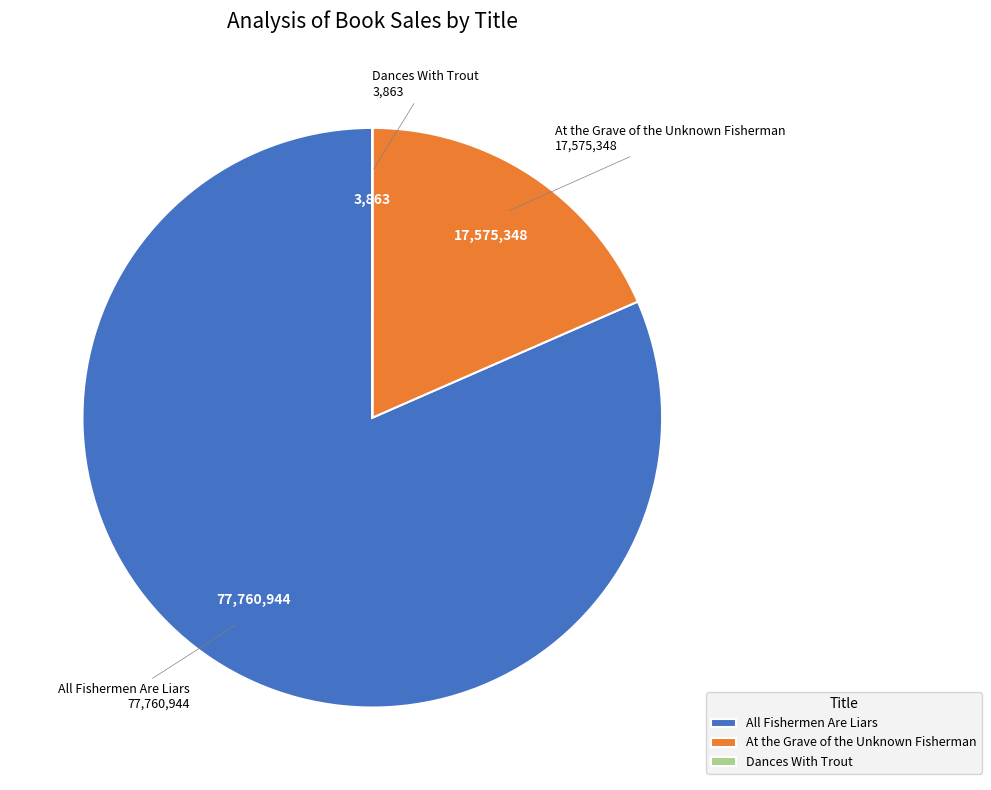

True or false: All Fishermen Are Liars accounts for 82% of the total.

True